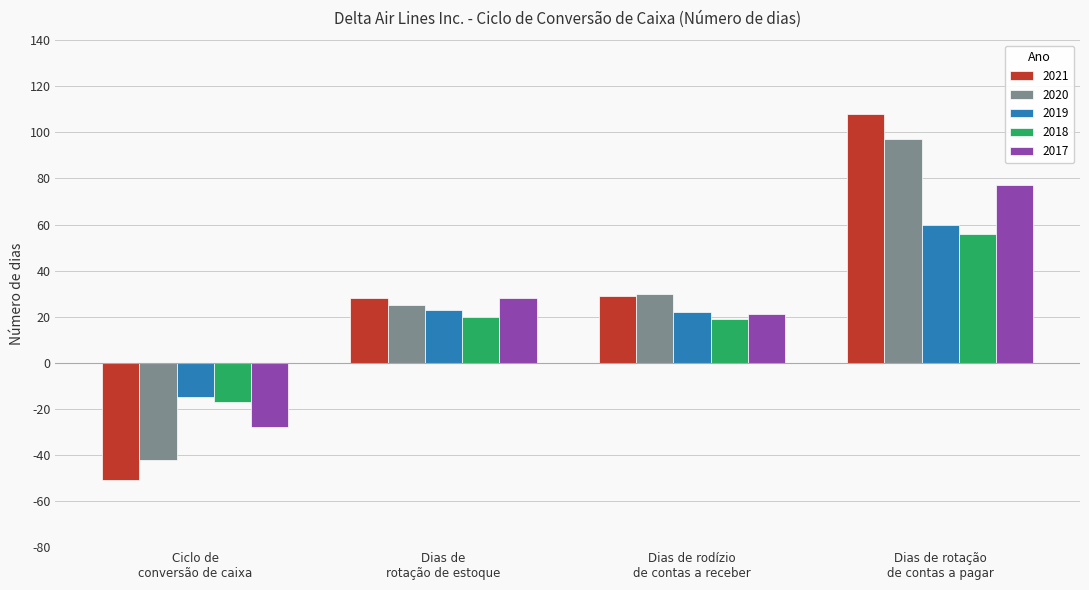

How many bars are there in total?

20